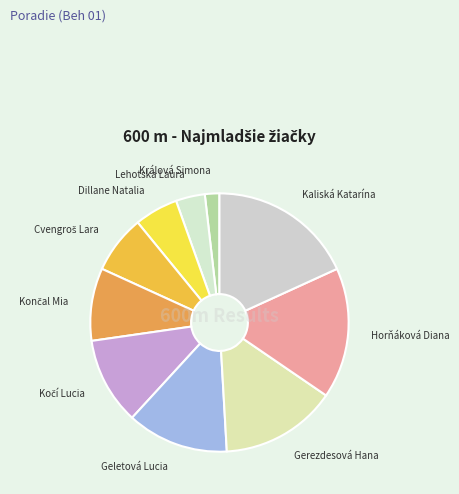

Between Geletová Lucia and Horňáková Diana, which is larger?

Horňáková Diana